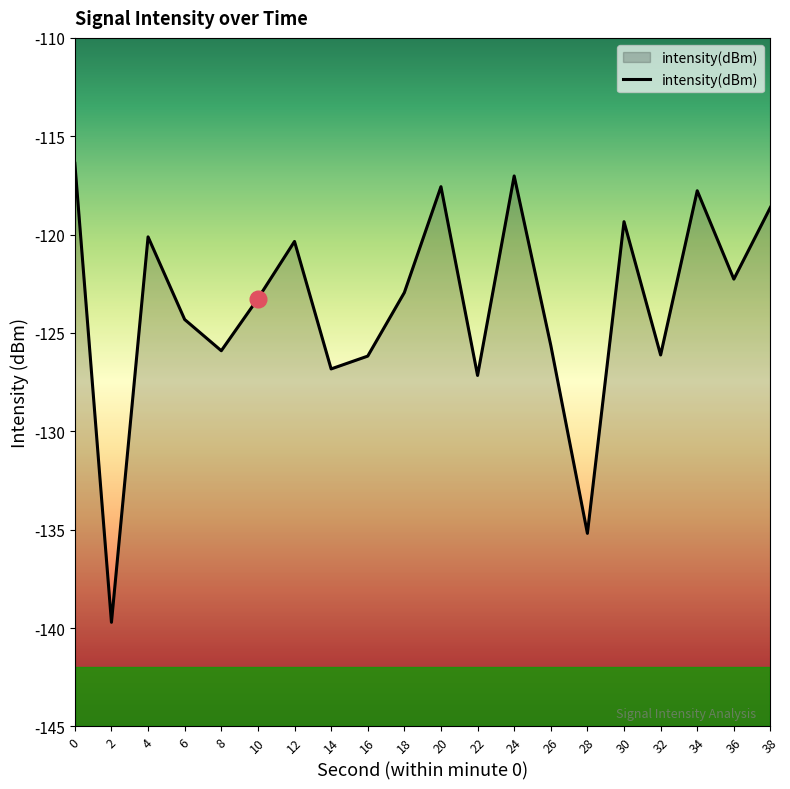

How many data points are less than -122?

12